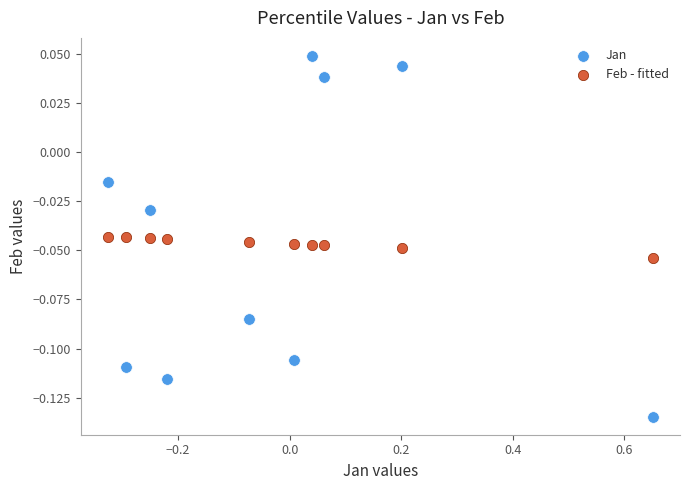

Which series reaches the maximum Y coordinate?

Jan